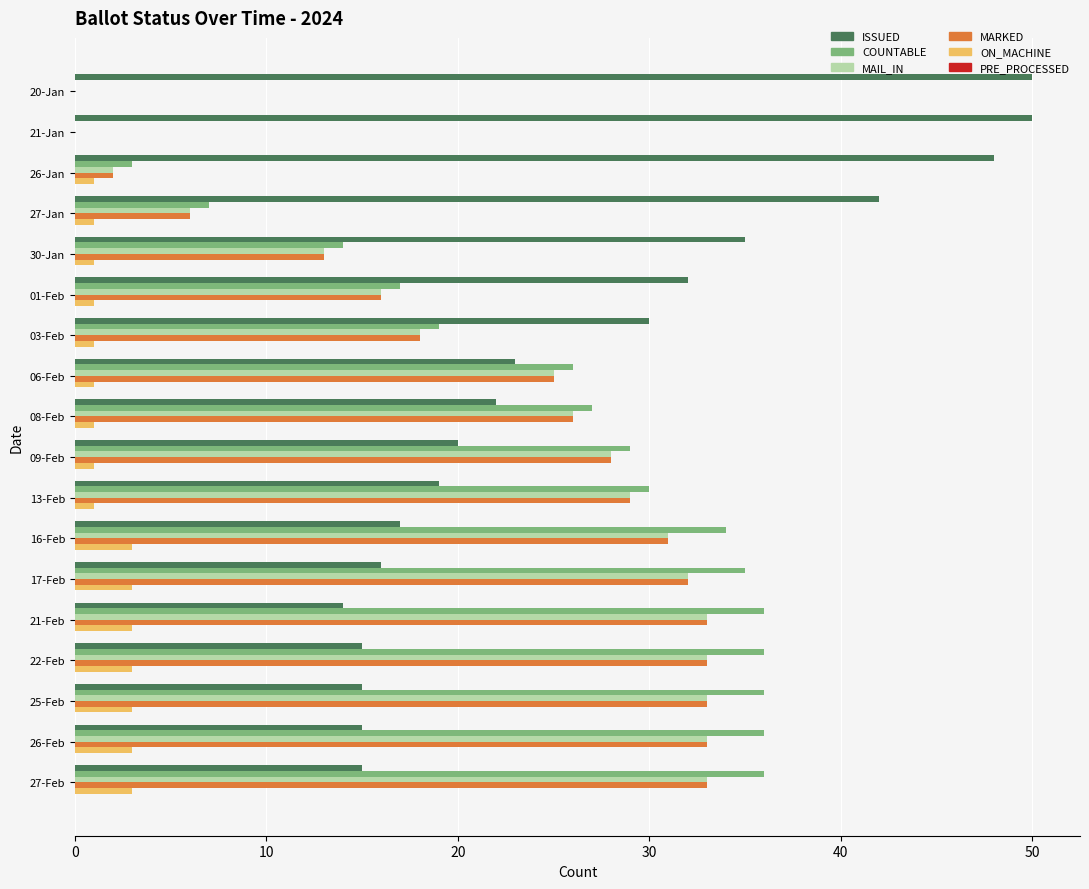

Which series has the largest total across all categories?

ISSUED